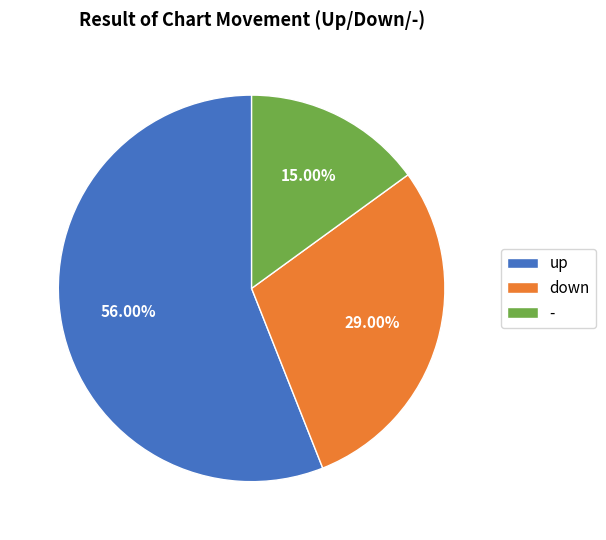

What is the majority slice?

up